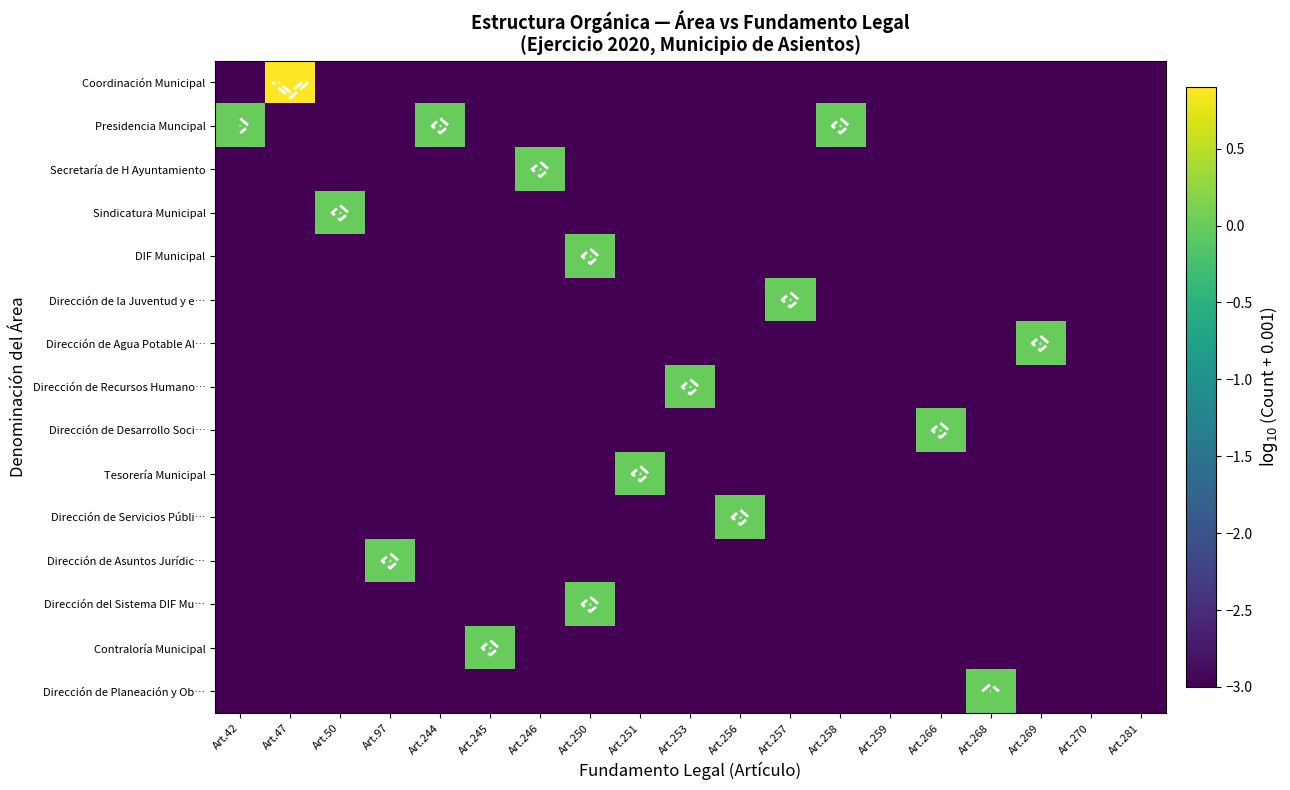

List the labels in order of Dirección de Recursos Humano… value, smallest first.

Art.42, Art.47, Art.50, Art.97, Art.244, Art.245, Art.246, Art.250, Art.251, Art.256, Art.257, Art.258, Art.259, Art.266, Art.268, Art.269, Art.270, Art.281, Art.253